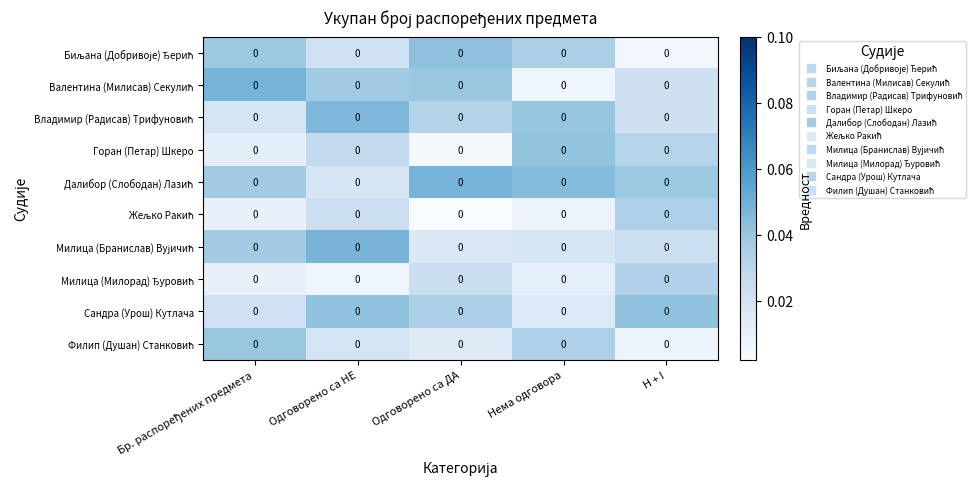

List the series in order of their peak value, highest first.

Валентина (Милисав) Секулић, Далибор (Слободан) Лазић, Милица (Бранислав) Вујичић, Владимир (Радисав) Трифуновић, Биљана (Добривоје) Ђерић, Сандра (Урош) Кутлача, Горан (Петар) Шкеро, Филип (Душан) Станковић, Жељко Ракић, Милица (Милорад) Ђуровић